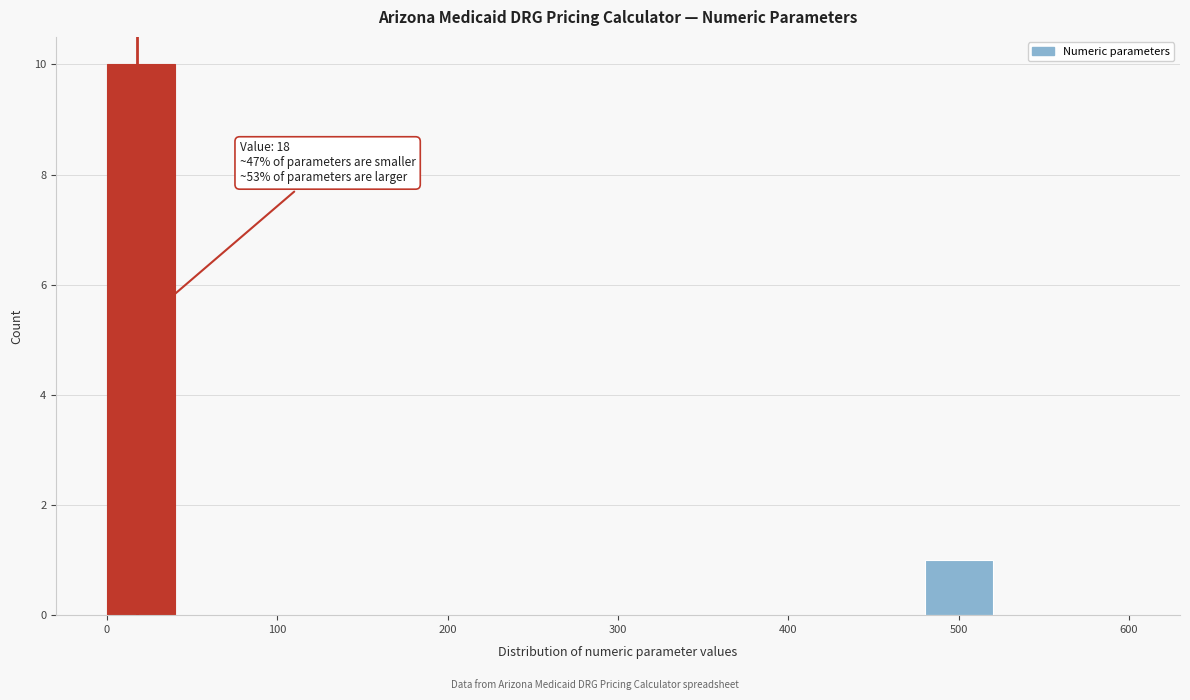

Around what value on the x-axis is the tallest bar? Give the approximate position of its centre, as read against the axis.

20